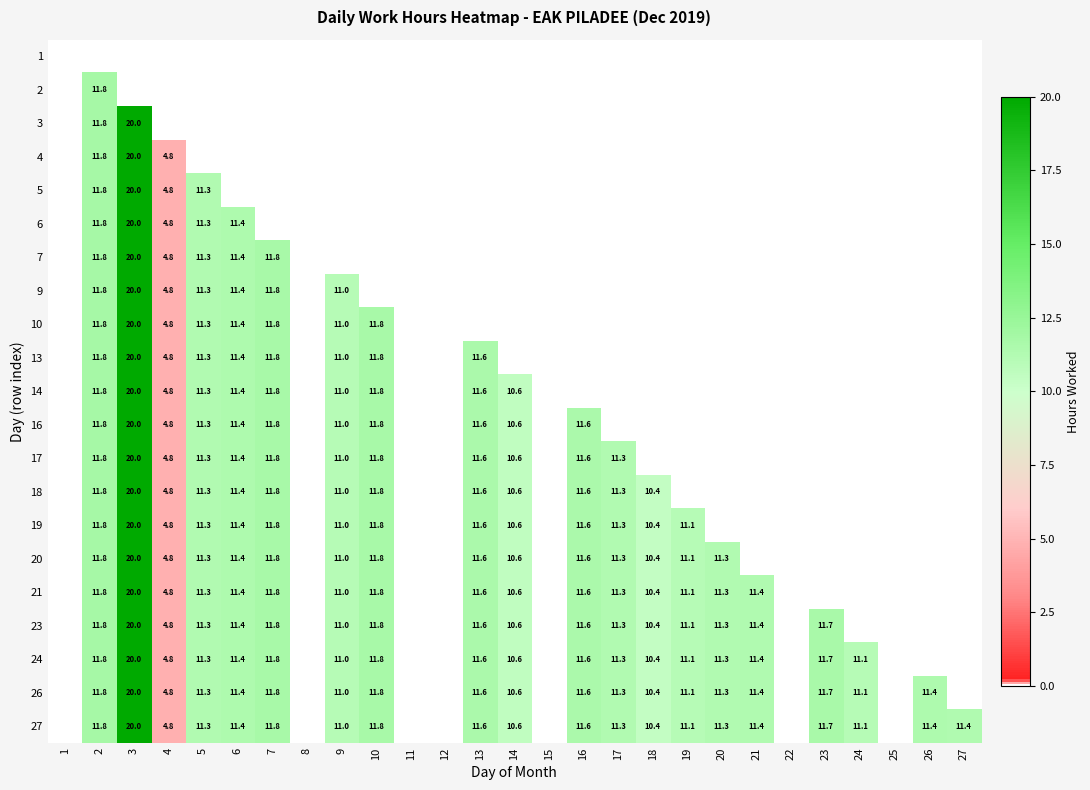

Which category has the lowest value across all series?

1